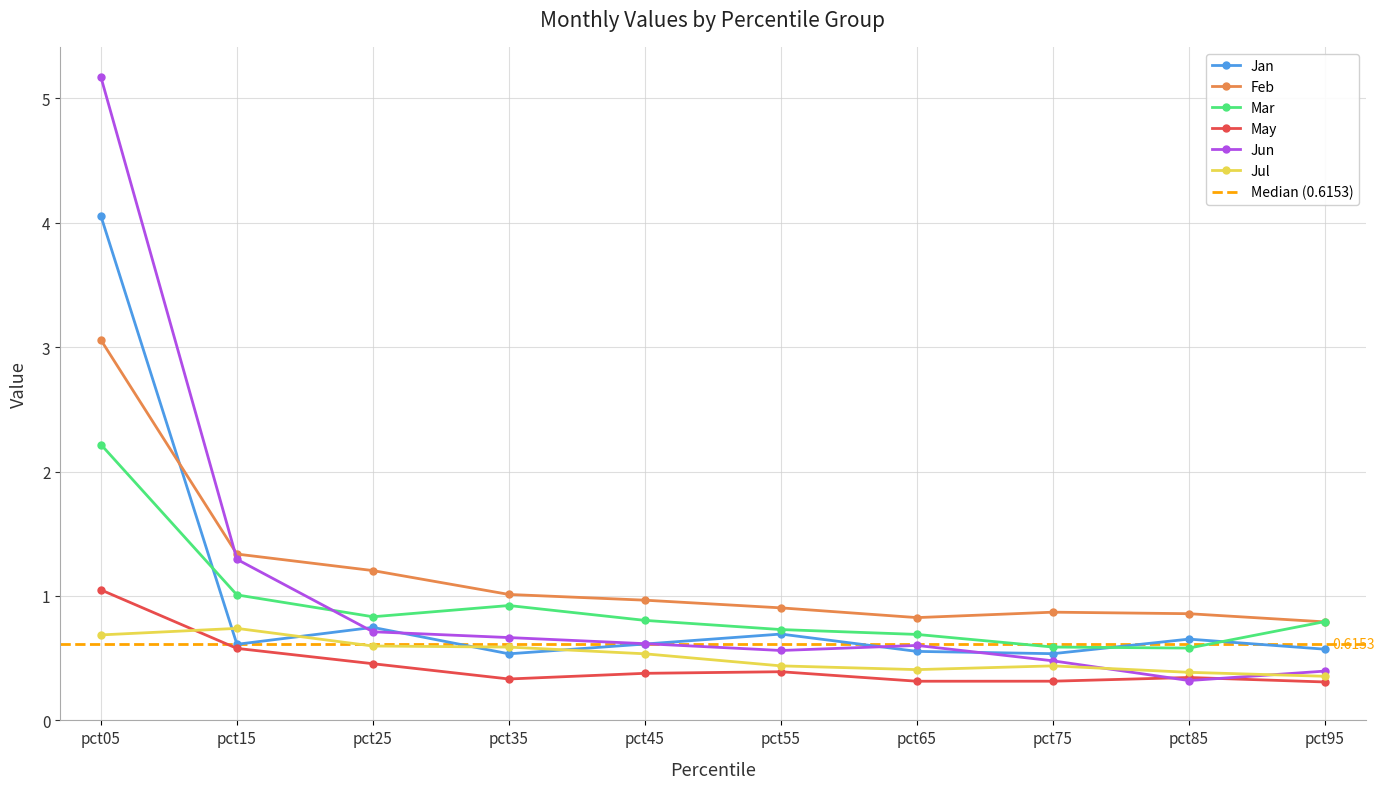

True or false: Mar and May intersect in this chart.

False